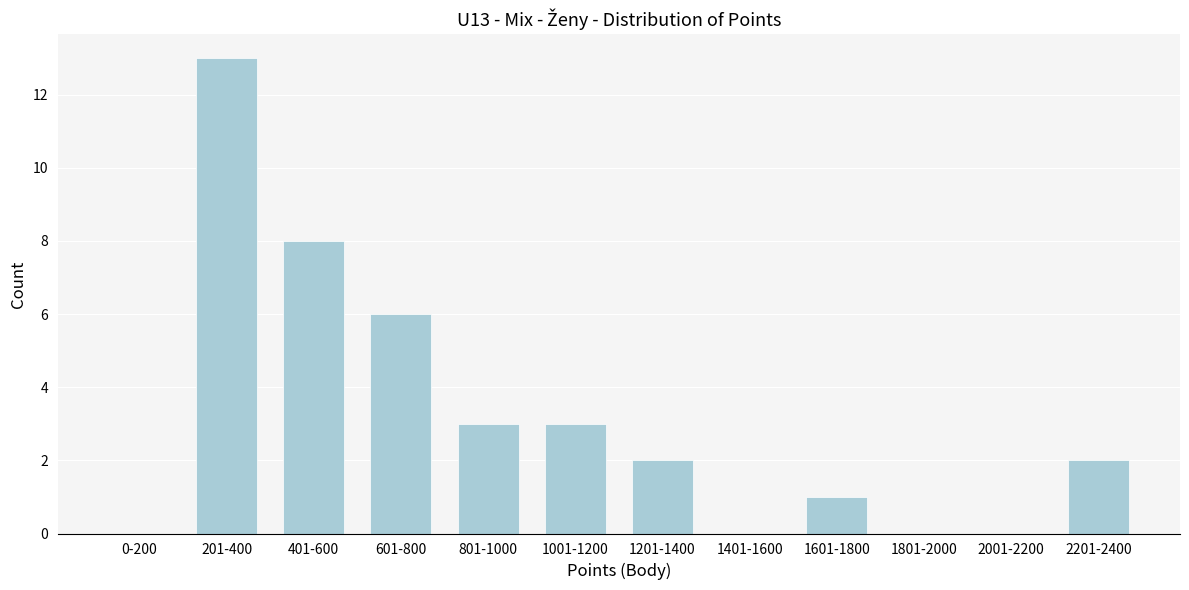

Reading left to right, list all the values displayed in this chart.

0-200=0	201-400=13	401-600=8	601-800=6	801-1000=3	1001-1200=3	1201-1400=2	1401-1600=0	1601-1800=1	1801-2000=0	2001-2200=0	2201-2400=2